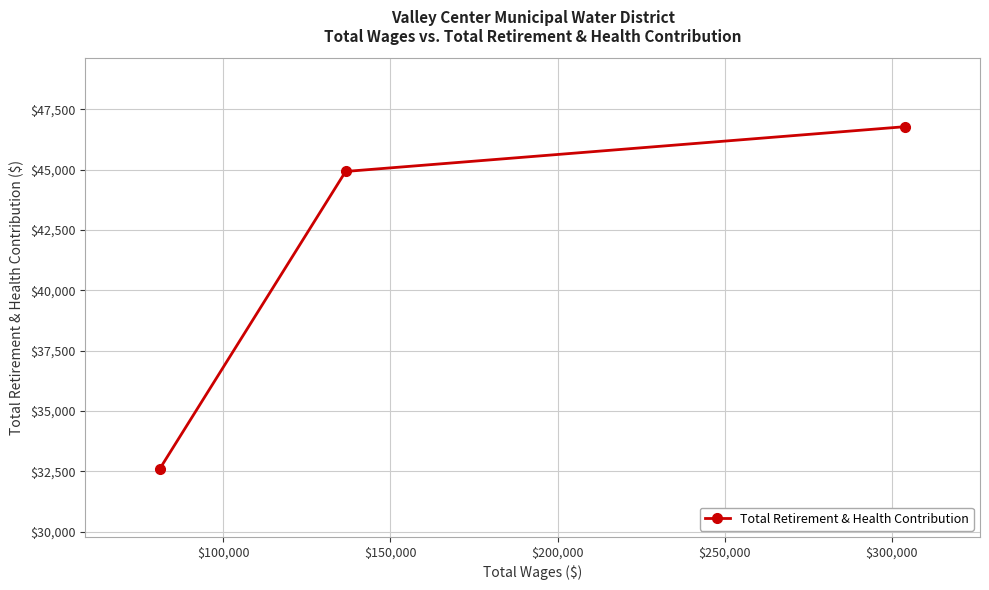

What is the maximum value shown in the chart?

46782